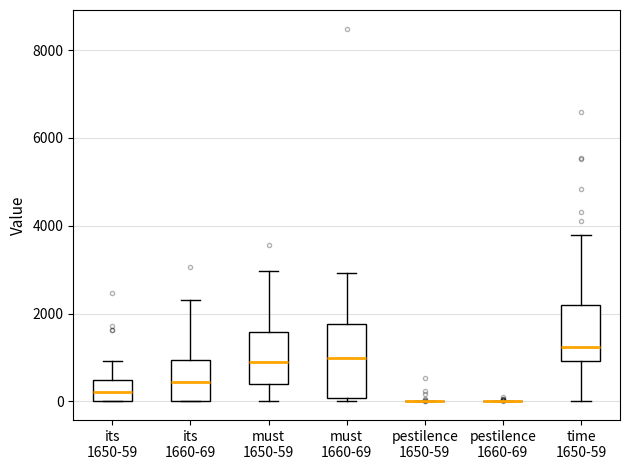

Reading left to right, read every box against the y-axis: the position of its median line, the range the box covers, and the ends of its whiskers. The values are not printed on the chart, so give them approximately, as read against the axis.

its 1650-59: median 200, box 0 to 400, whiskers 0 to 1000
its 1660-69: median 400, box 0 to 1000, whiskers 0 to 2400
must 1650-59: median 1000, box 400 to 1600, whiskers 0 to 3000
must 1660-69: median 1000, box 0 to 1800, whiskers 0 (just below the box's lower edge) to 3000
pestilence 1650-59: box collapsed to a line at 0, whiskers 0 to 0
pestilence 1660-69: box collapsed to a line at 0, whiskers 0 to 0
time 1650-59: median 1200, box 1000 to 2200, whiskers 0 to 3800